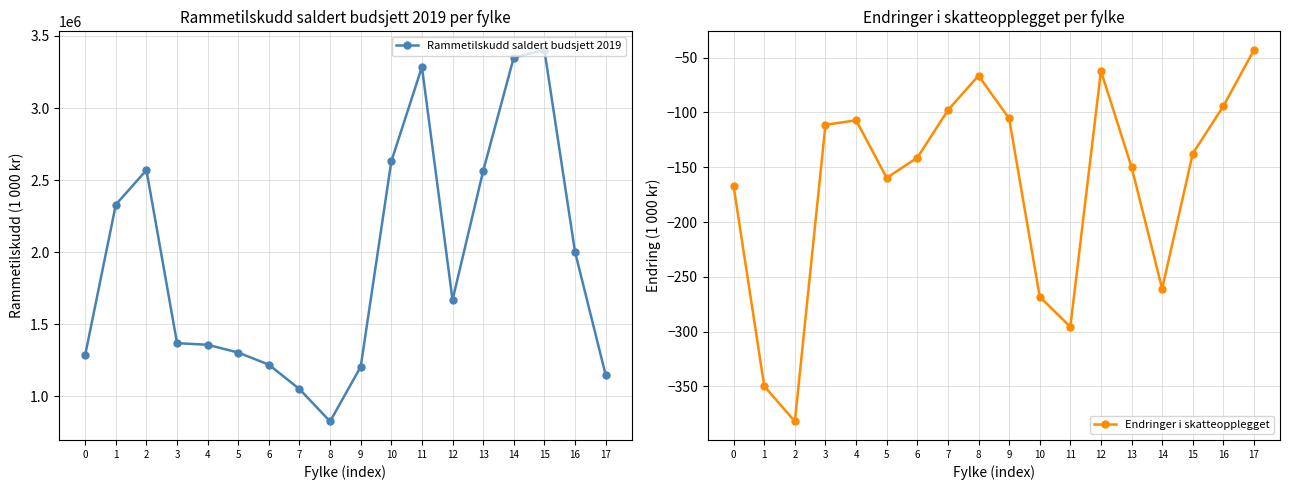

What is the spread (max minus min) of values at 16?

2004205.2